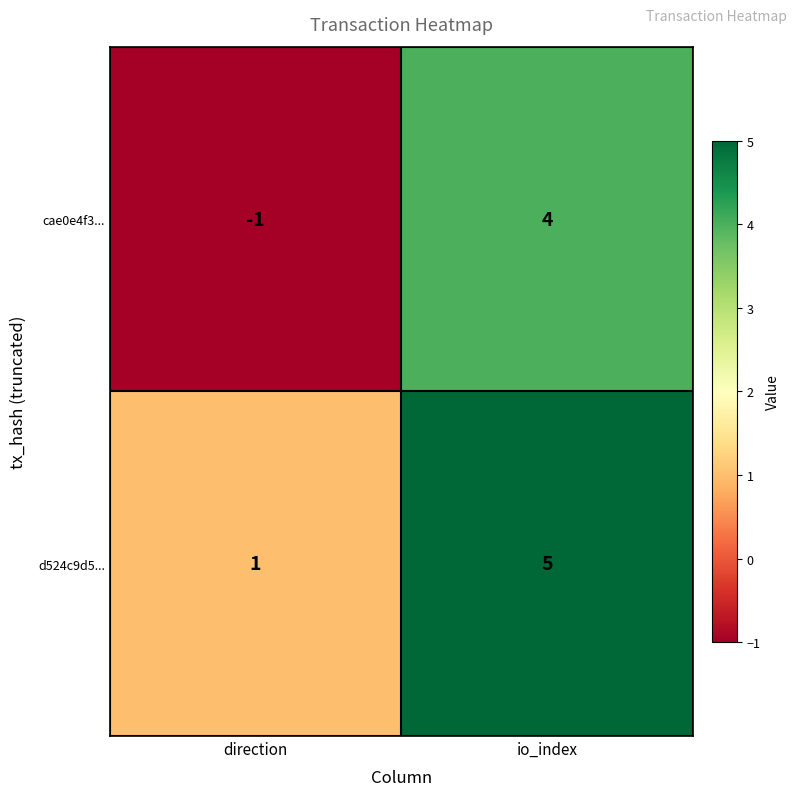

Reading right to left, what are all the values shown in this chart?

cae0e4f3...: 4	-1
d524c9d5...: 5	1